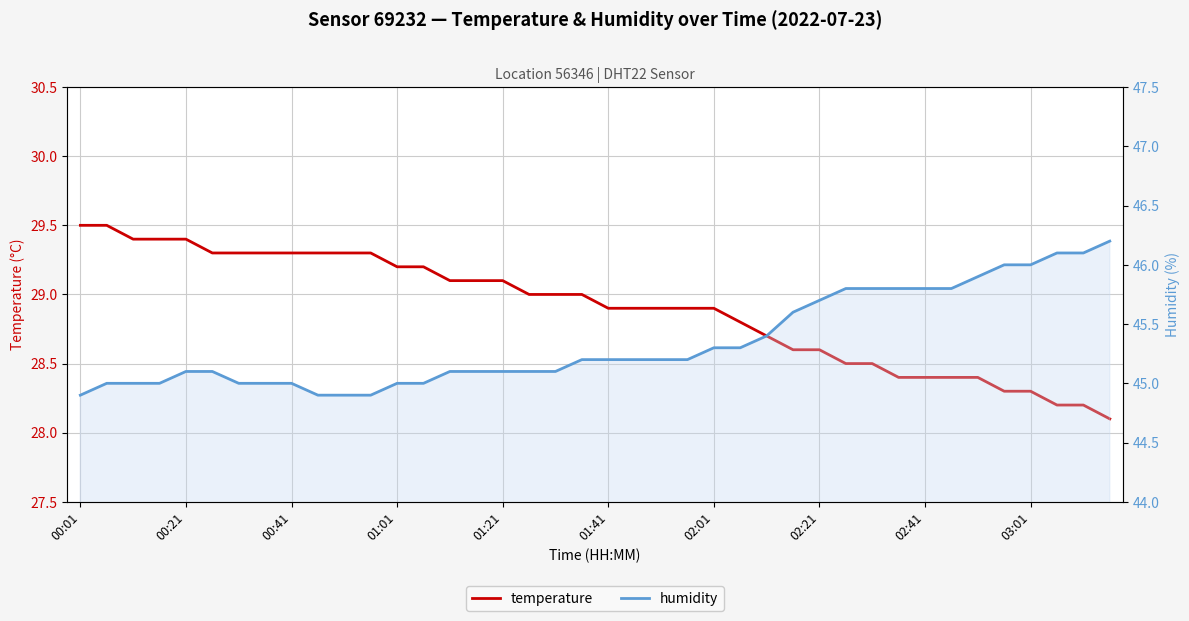

Is the value of temperature at 38 greater than the value of humidity at 34?

No